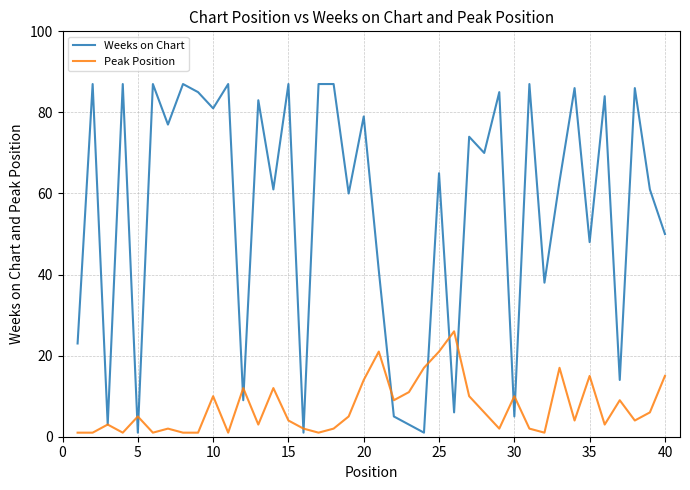

What is the average value of the Weeks on Chart series?

56